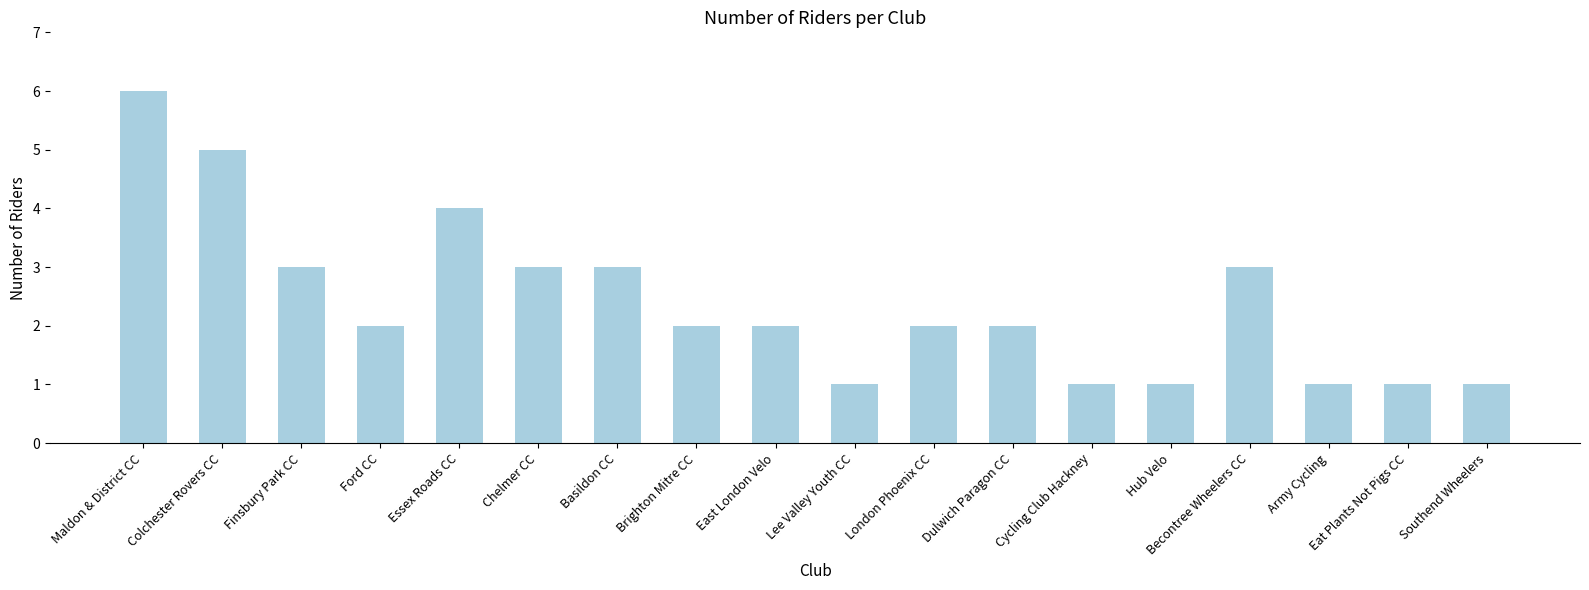

Reading left to right, what are all the values shown in this chart?

6	5	3	2	4	3	3	2	2	1	2	2	1	1	3	1	1	1